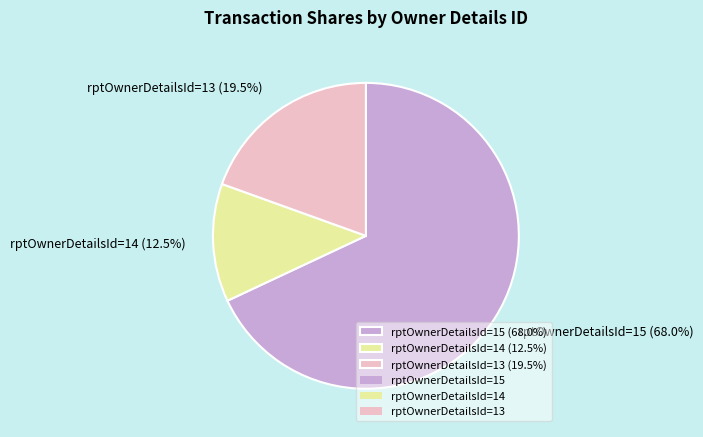

Rank the categories by value from lowest to highest.

rptOwnerDetailsId=14 (12.5%), rptOwnerDetailsId=13 (19.5%), rptOwnerDetailsId=15 (68.0%)